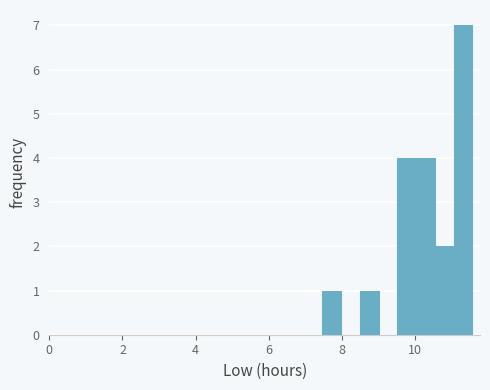

Around what value on the x-axis is the tallest bar? Give the approximate position of its centre, as read against the axis.

11.4